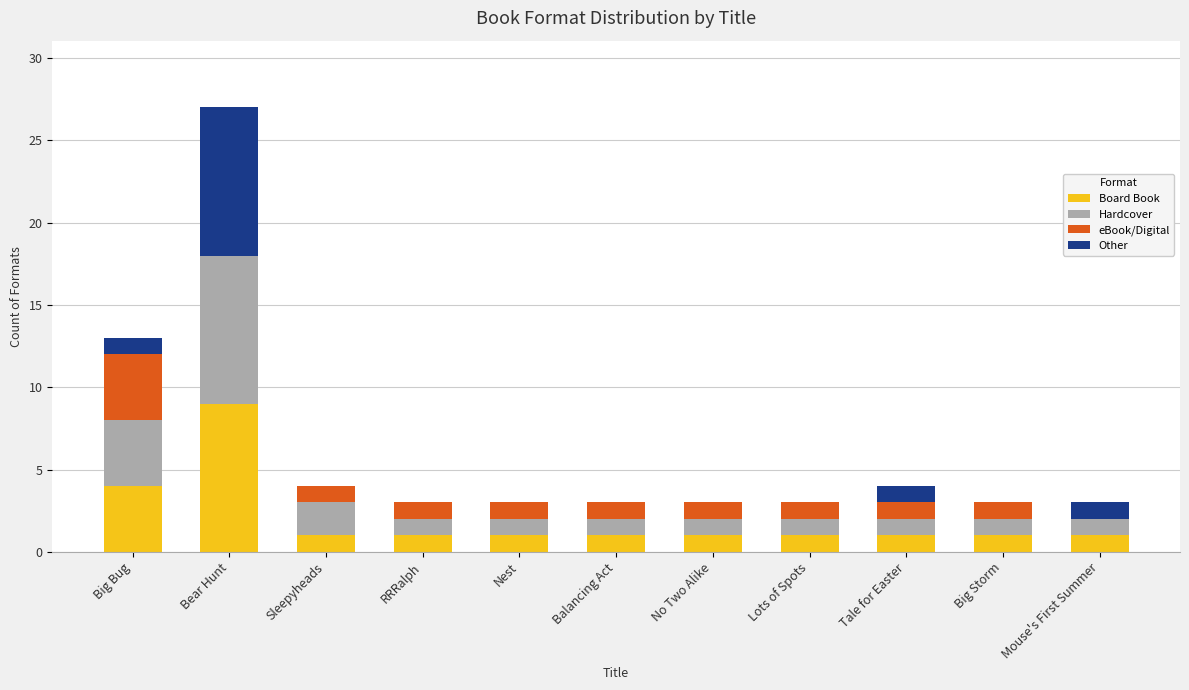

What is the total value across all series at Mouse's First Summer?

3